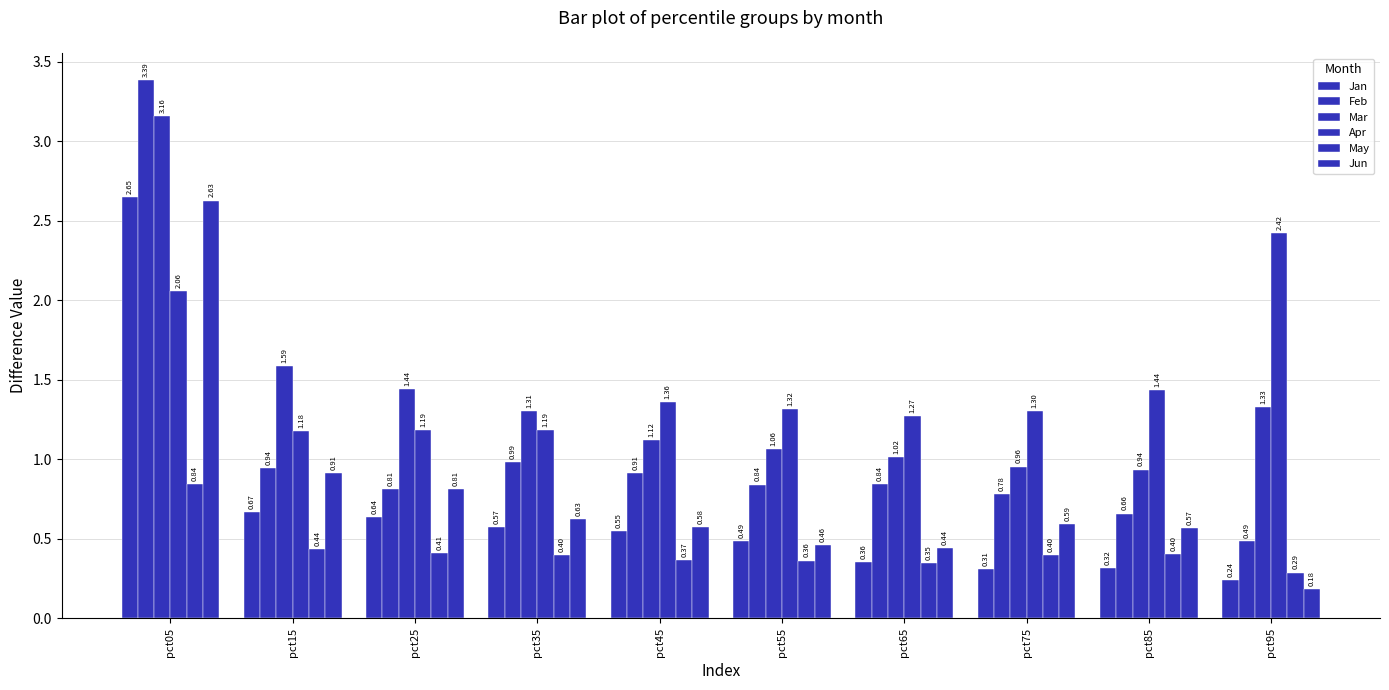

Reading left to right, what are all the values shown in this chart?

Jan: 2.6	0.7	0.6	0.6	0.6	0.5	0.4	0.3	0.3	0.2
Feb: 3.4	0.9	0.8	1.0	0.9	0.8	0.8	0.8	0.7	0.5
Mar: 3.2	1.6	1.4	1.3	1.1	1.1	1.0	1.0	0.9	1.3
Apr: 2.1	1.2	1.2	1.2	1.4	1.3	1.3	1.3	1.4	2.4
May: 0.8	0.4	0.4	0.4	0.4	0.4	0.3	0.4	0.4	0.3
Jun: 2.6	0.9	0.8	0.6	0.6	0.5	0.4	0.6	0.6	0.2